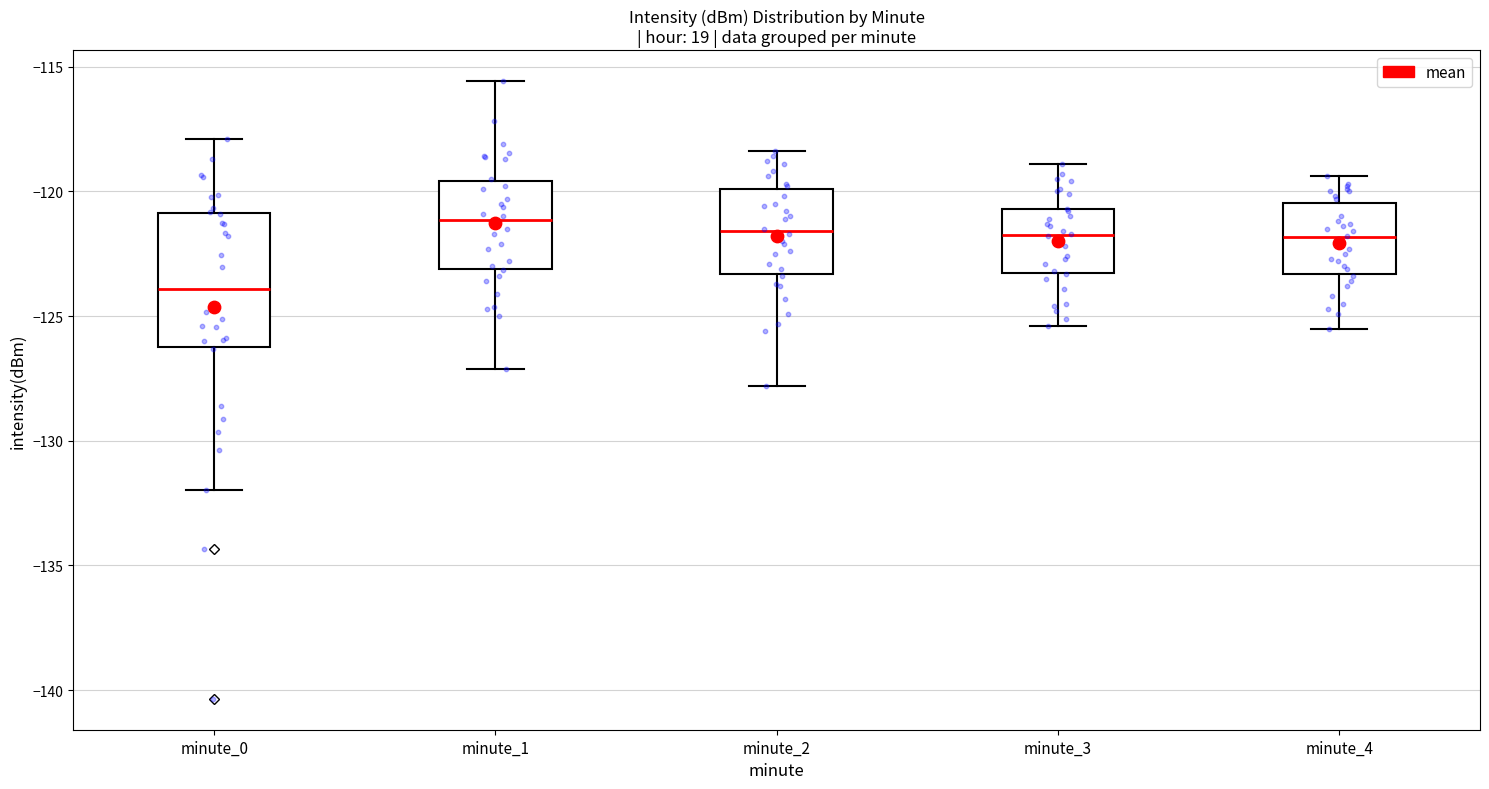

Reading left to right, read every box against the y-axis: the position of its median line, the range the box covers, and the ends of its whiskers. The values are not printed on the chart, so give them approximately, as read against the axis.

minute_0: median -124.0, box -126.0 to -121.0, whiskers -132.0 to -118.0
minute_1: median -121.0, box -123.0 to -119.5, whiskers -127.0 to -115.5
minute_2: median -121.5, box -123.5 to -120.0, whiskers -128.0 to -118.5
minute_3: median -121.5, box -123.5 to -120.5, whiskers -125.5 to -119.0
minute_4: median -122.0, box -123.5 to -120.5, whiskers -125.5 to -119.5